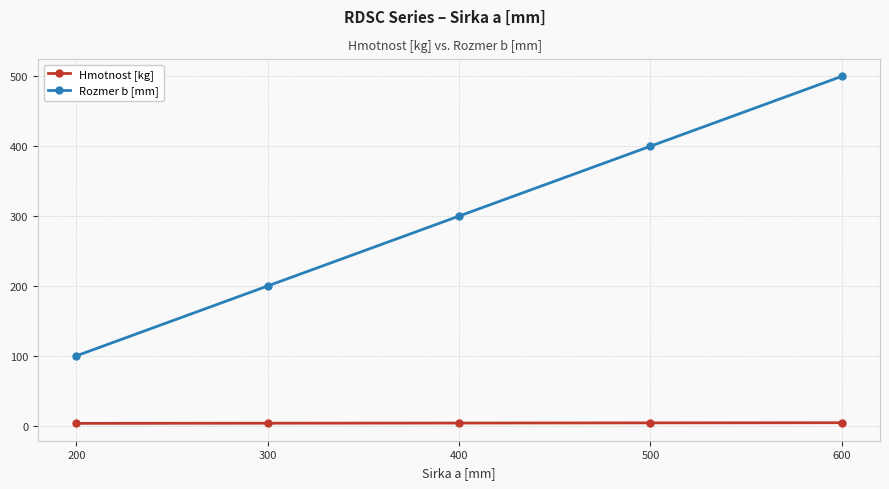

The value of Rozmer b [mm] at 400 is 300.0. True or false?

True